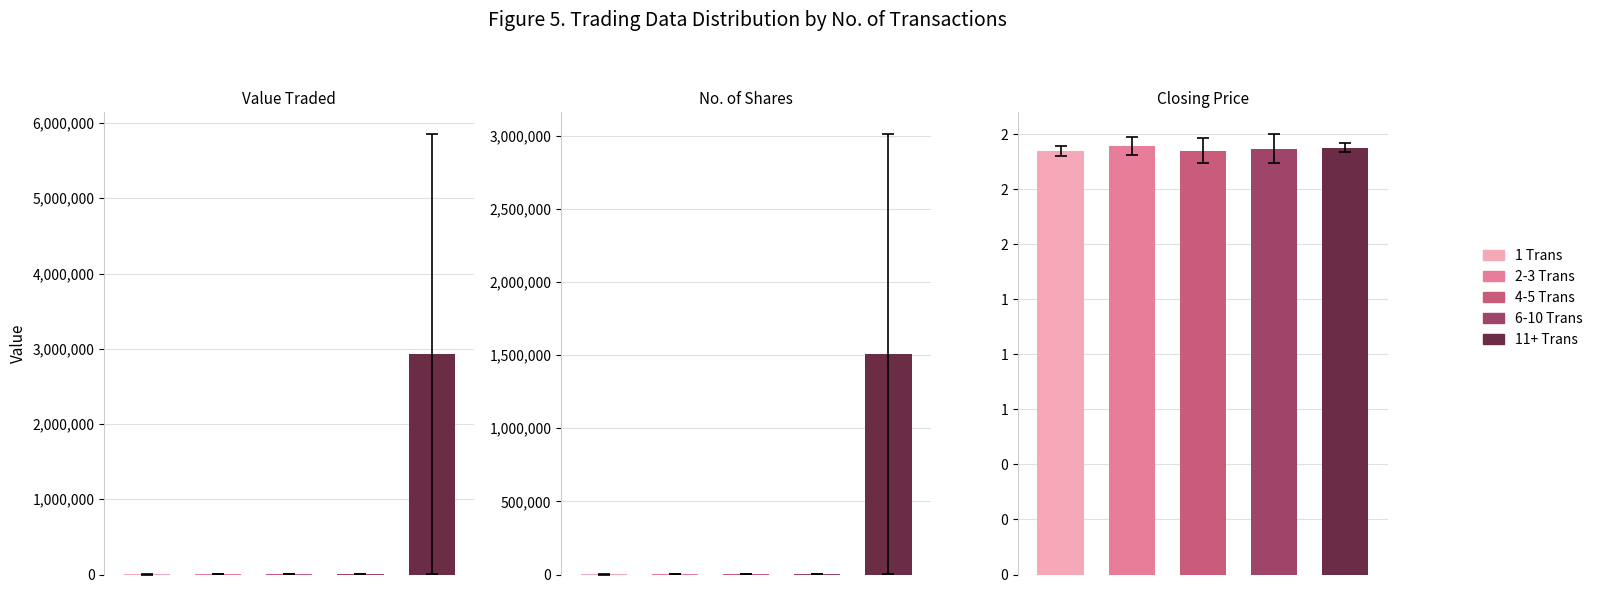

Does the chart contain any negative values?

No